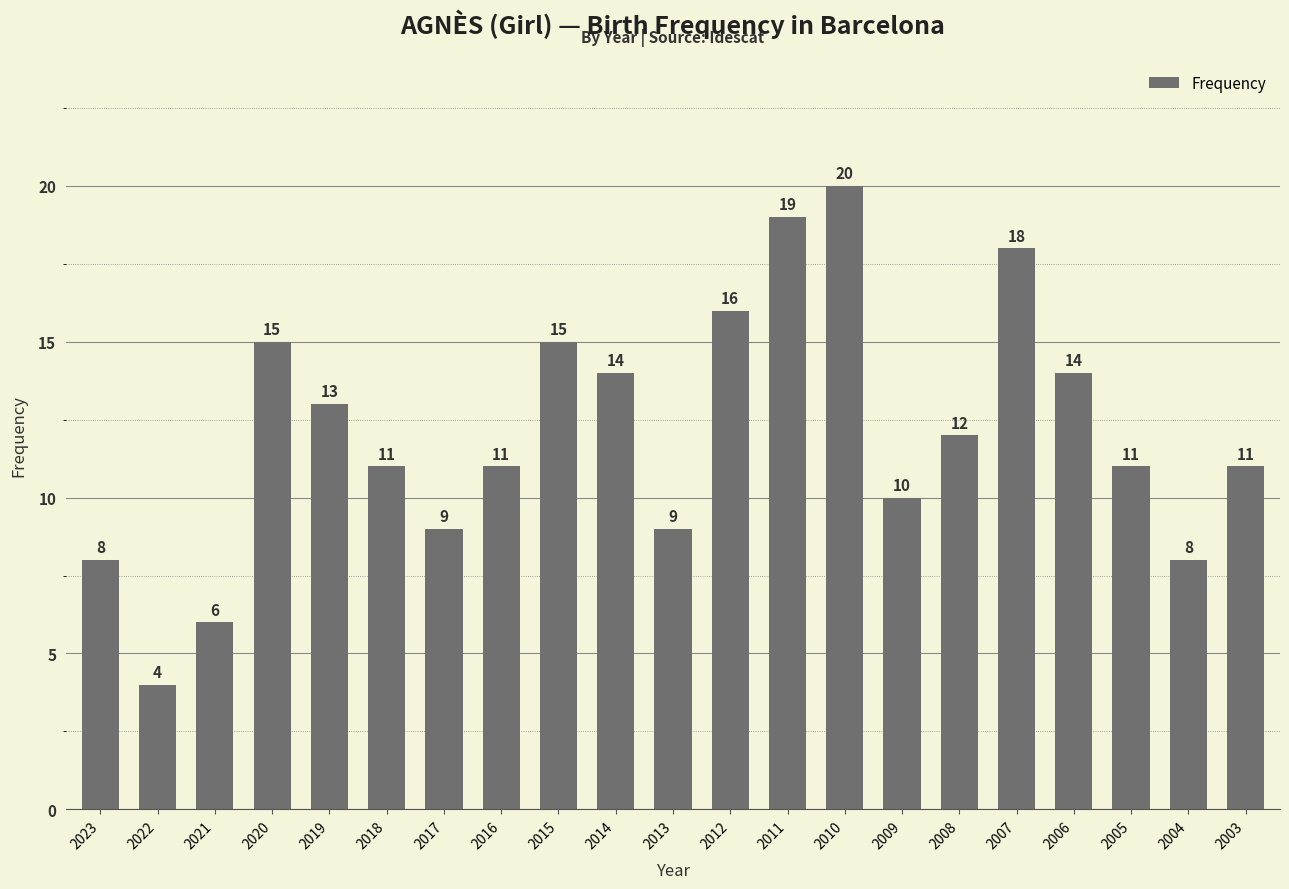

What is the maximum value shown in the chart?

20